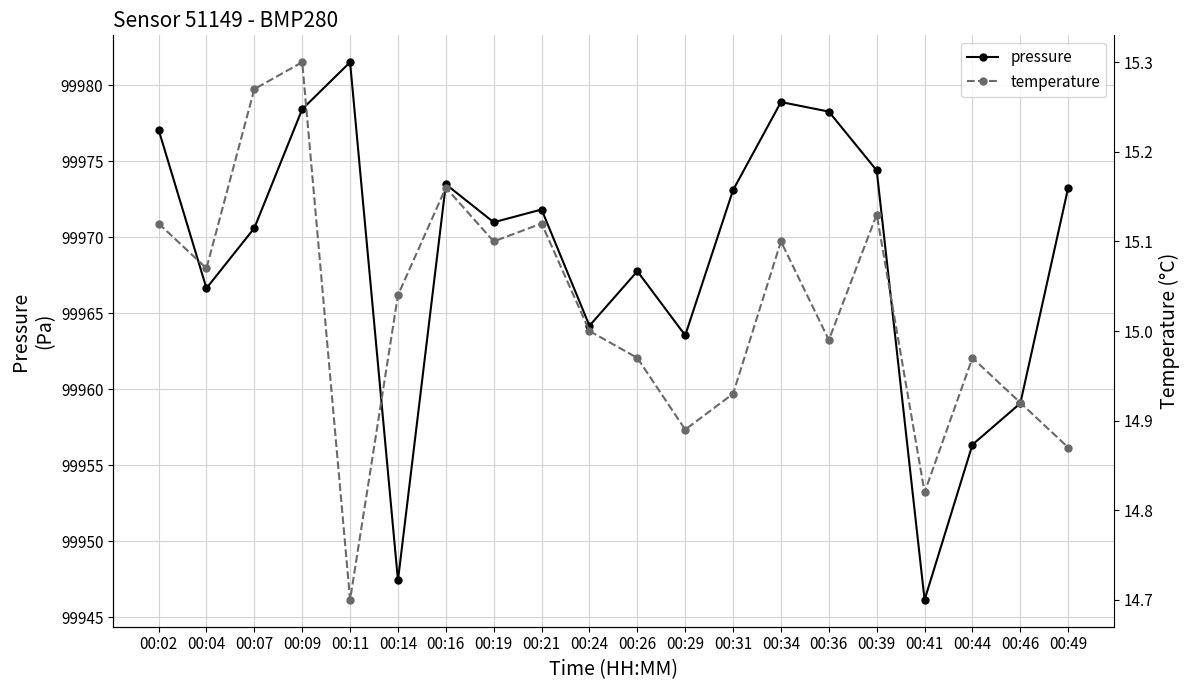

At how many categories does at least one series exceed 68453?

20